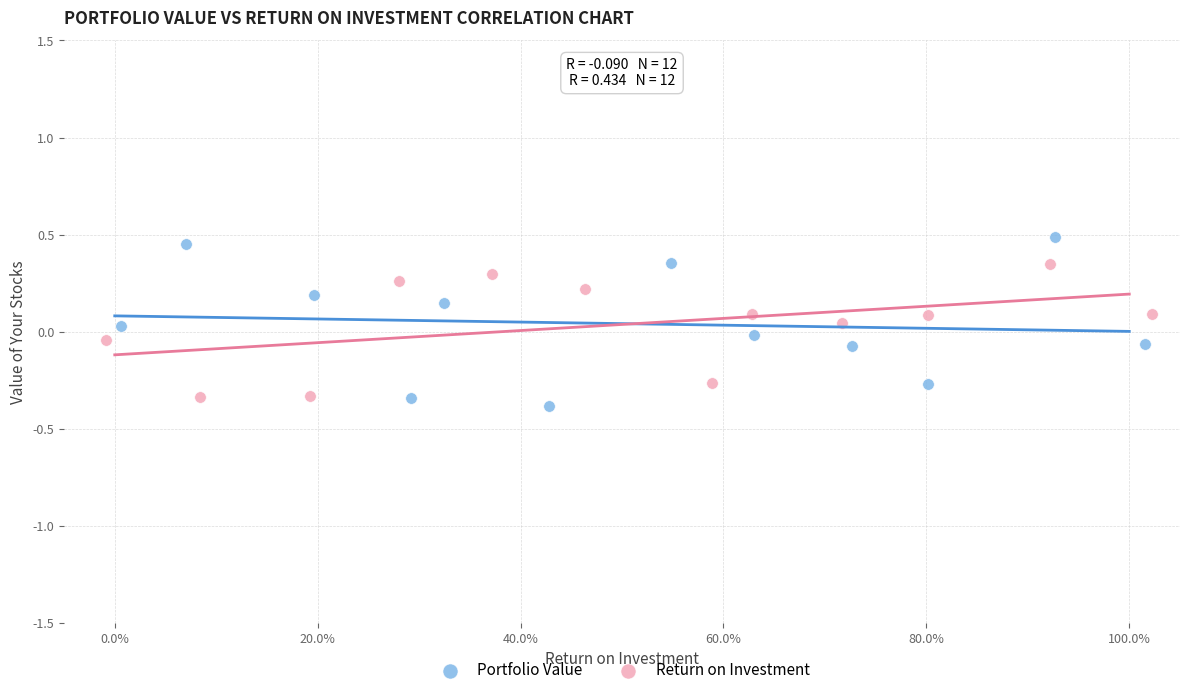

Which series reaches the maximum Y coordinate?

Portfolio Value